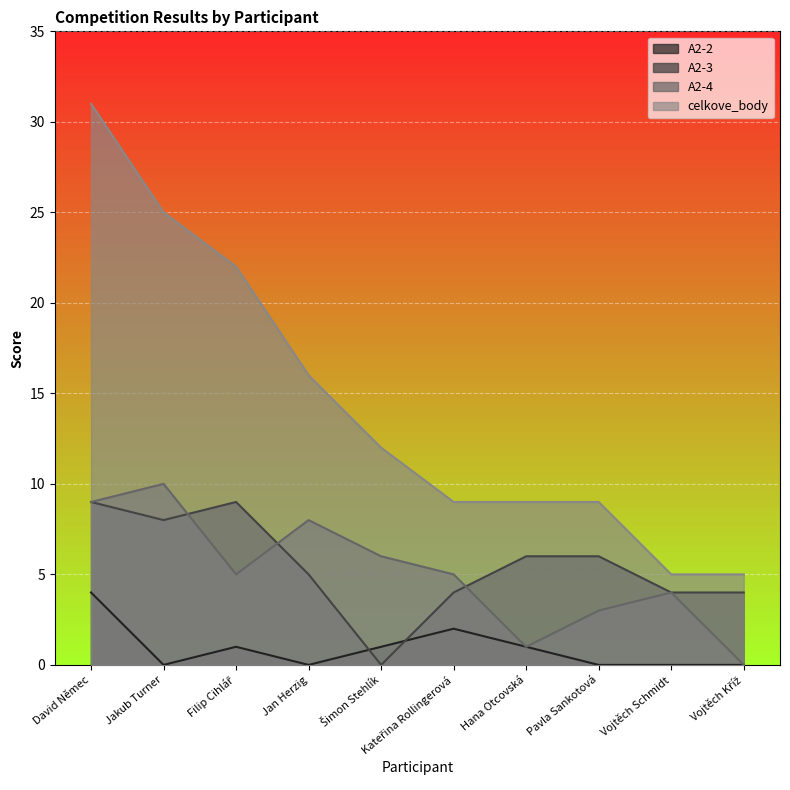

What is the approximate value of celkove_body at Jan Herzig?

16